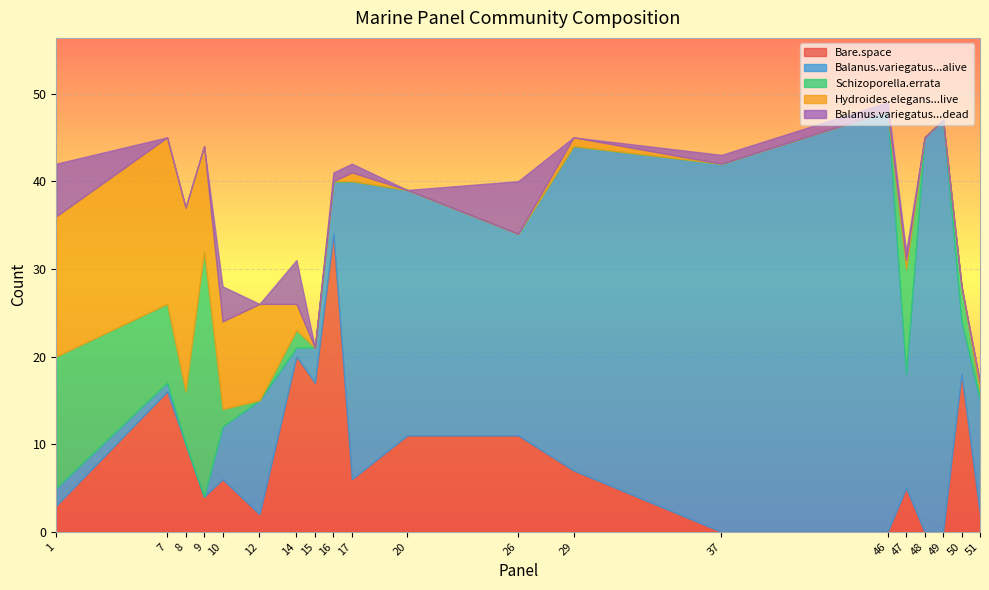

The value of Bare.space at 12 is 1. True or false?

False